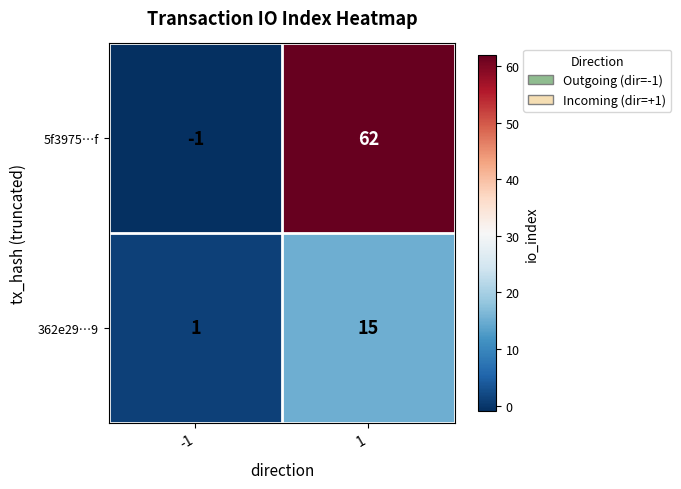

What is the maximum value shown in the chart?

62